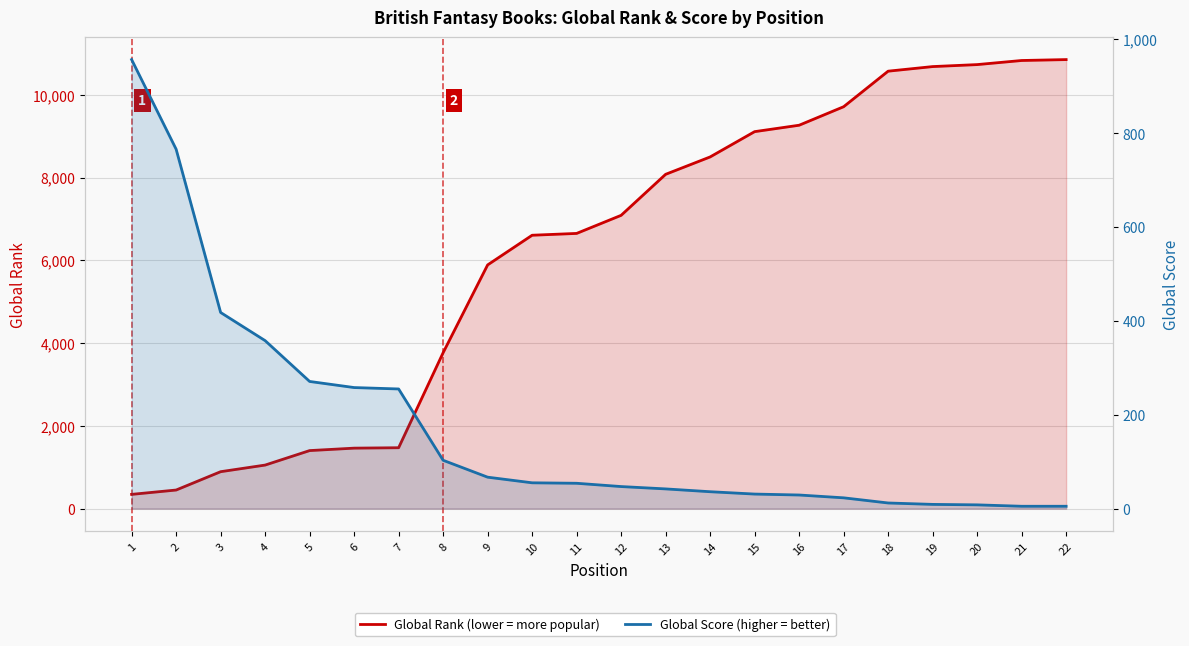

Which series has the largest range (max minus min)?

Global Rank